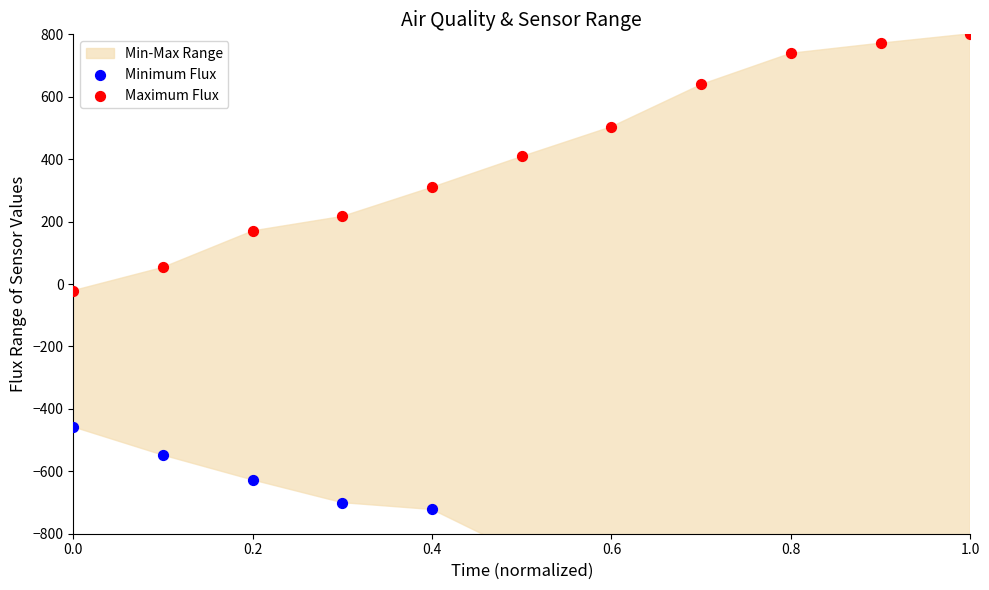

Which series has the largest total across all categories?

Maximum Flux